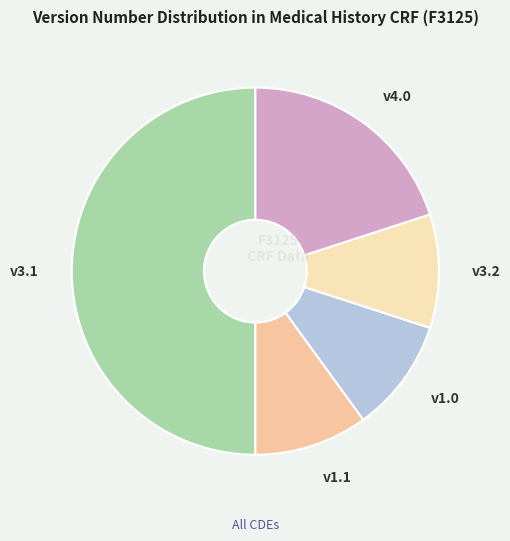

Does v1.1 represent more than half of the total?

No